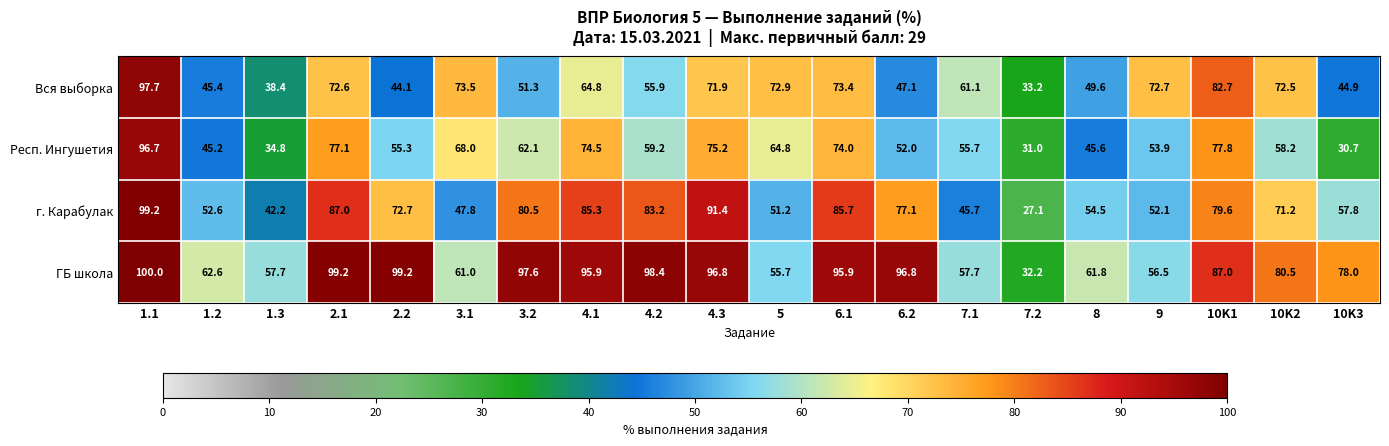

True or false: ГБ школа has a value of 80.5 at 10K2.

True